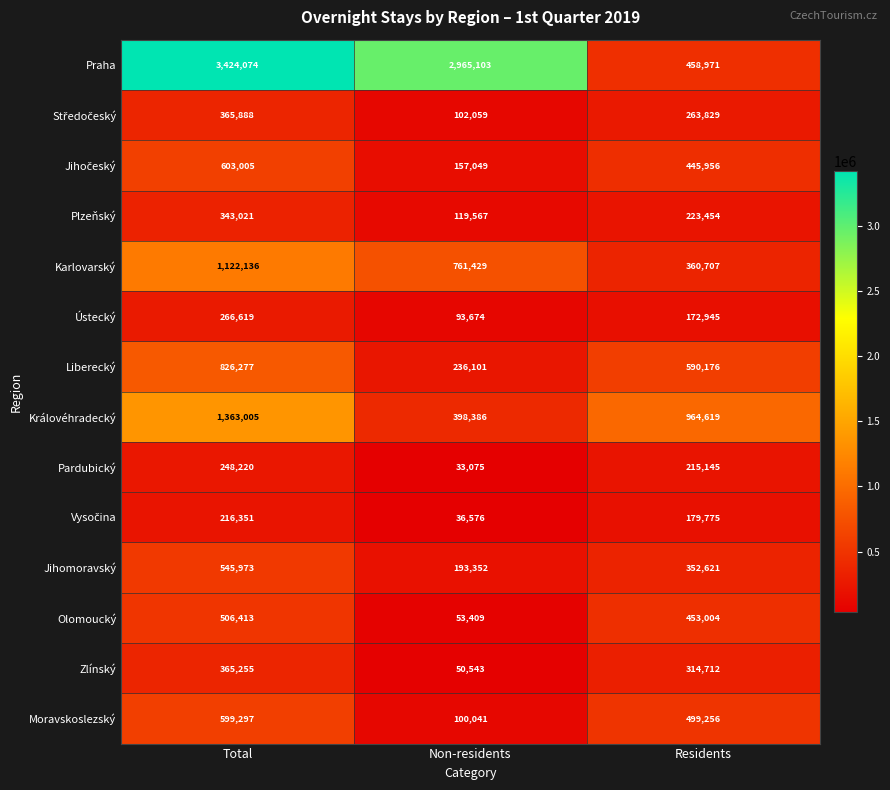

What is the smallest value displayed?

33075